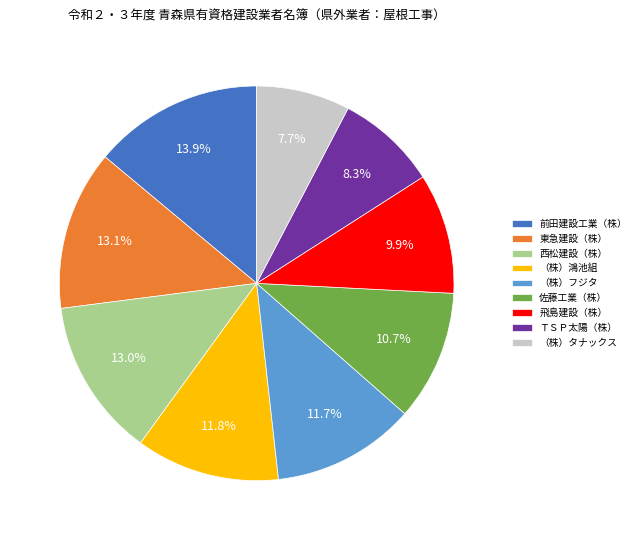

Which category has the biggest portion of the pie?

前田建設工業（株）